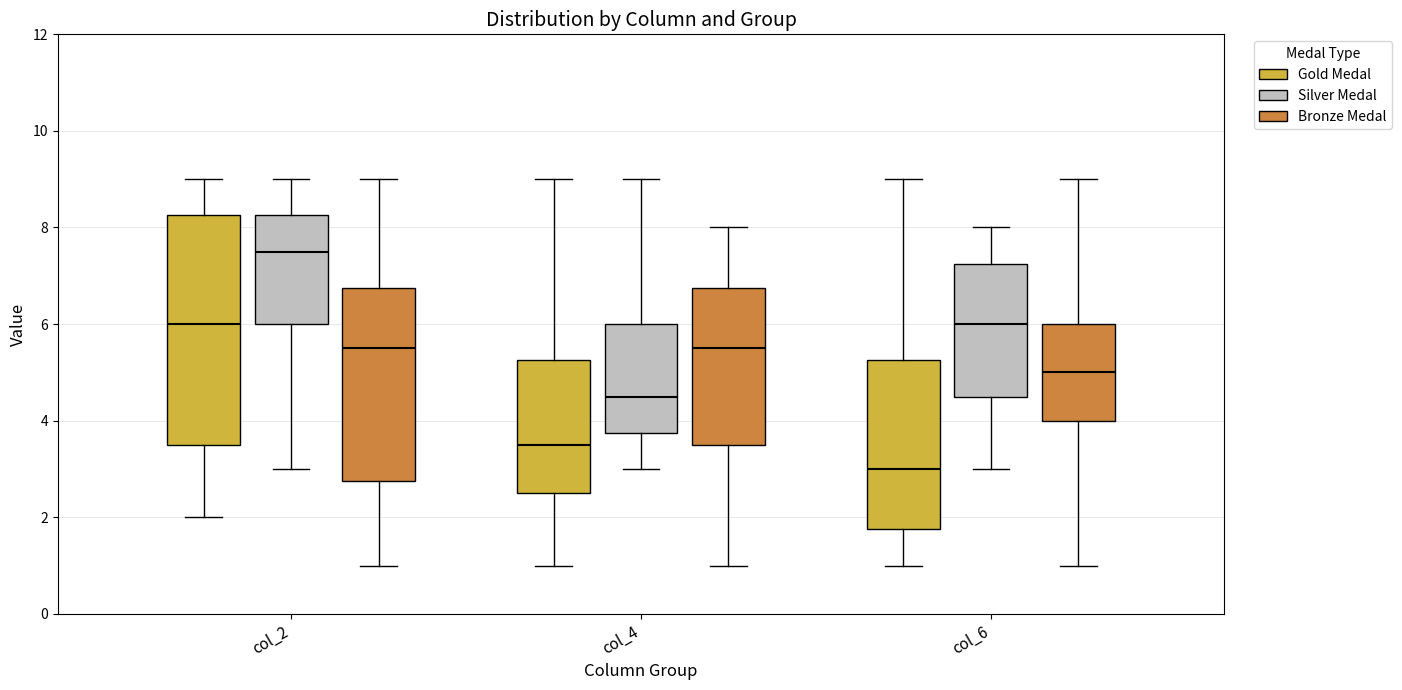

Reading left to right, read every box against the y-axis: the position of its median line, the range the box covers, and the ends of its whiskers. The values are not printed on the chart, so give them approximately, as read against the axis.

col_2 (Gold Medal): median 6.0, box 3.6 to 8.2, whiskers 2.0 to 9.0
col_2 (Silver Medal): median 7.6, box 6.0 to 8.2, whiskers 3.0 to 9.0
col_2 (Bronze Medal): median 5.6, box 2.8 to 6.8, whiskers 1.0 to 9.0
col_4 (Gold Medal): median 3.6, box 2.6 to 5.2, whiskers 1.0 to 9.0
col_4 (Silver Medal): median 4.6, box 3.8 to 6.0, whiskers 3.0 to 9.0
col_4 (Bronze Medal): median 5.6, box 3.6 to 6.8, whiskers 1.0 to 8.0
col_6 (Gold Medal): median 3.0, box 1.8 to 5.2, whiskers 1.0 to 9.0
col_6 (Silver Medal): median 6.0, box 4.6 to 7.2, whiskers 3.0 to 8.0
col_6 (Bronze Medal): median 5.0, box 4.0 to 6.0, whiskers 1.0 to 9.0